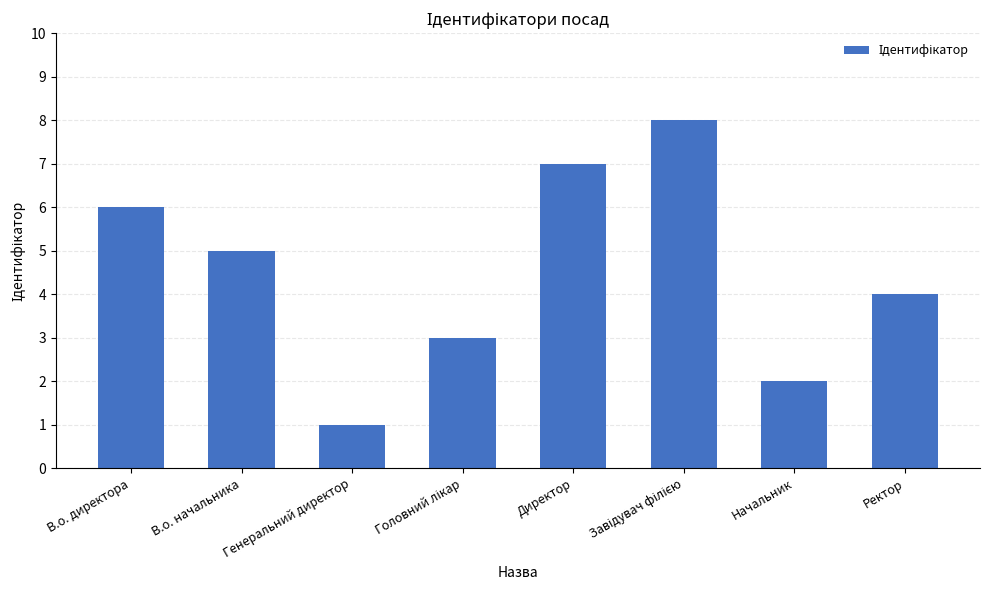

The value at Ректор is 5. True or false?

False